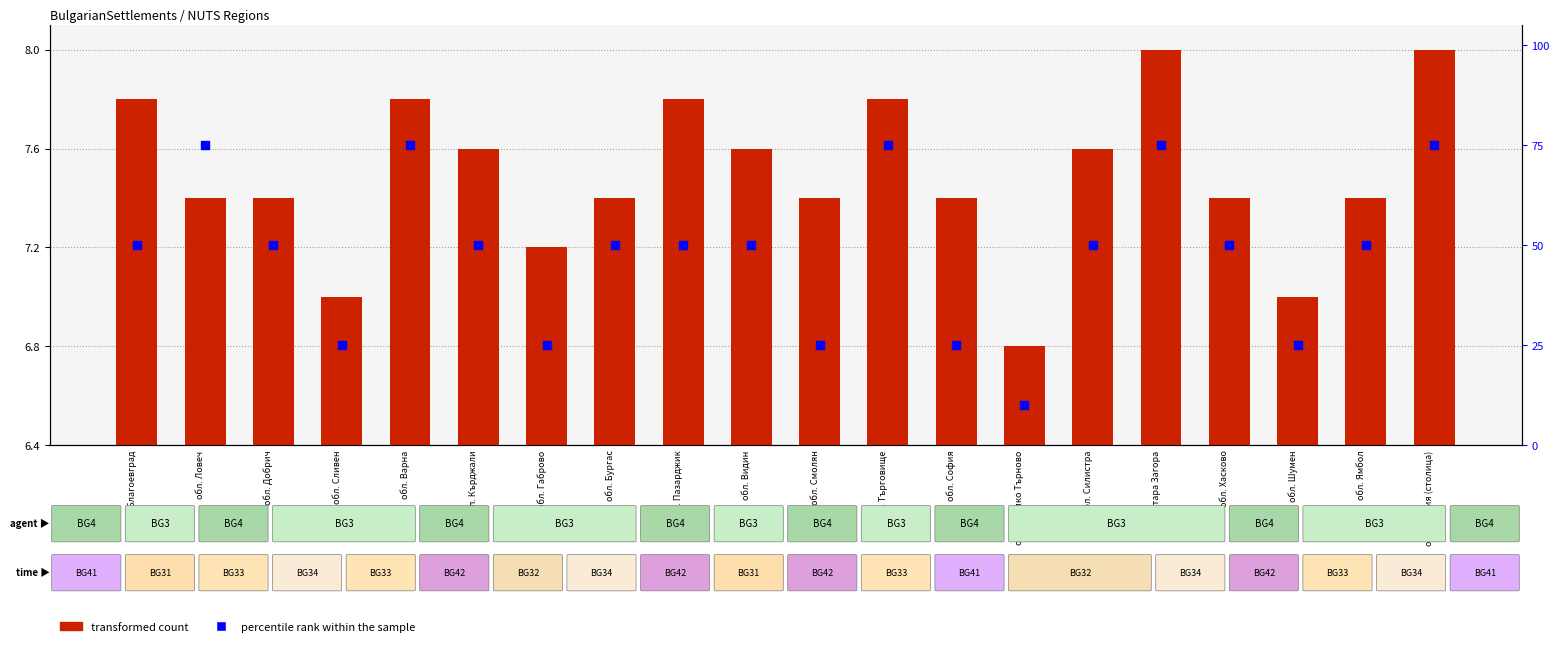

Is the value of transformed count at обл. Стара Загора greater than the value of percentile rank within the sample at обл. Видин?

No